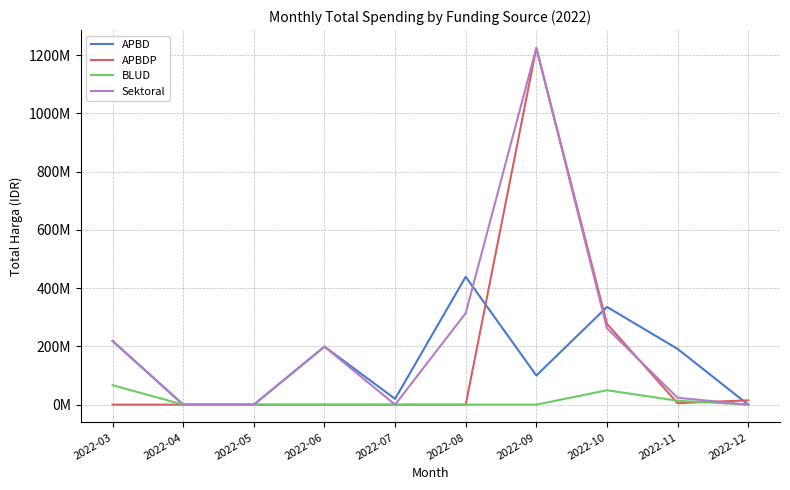

Does the chart have visible grid lines?

Yes